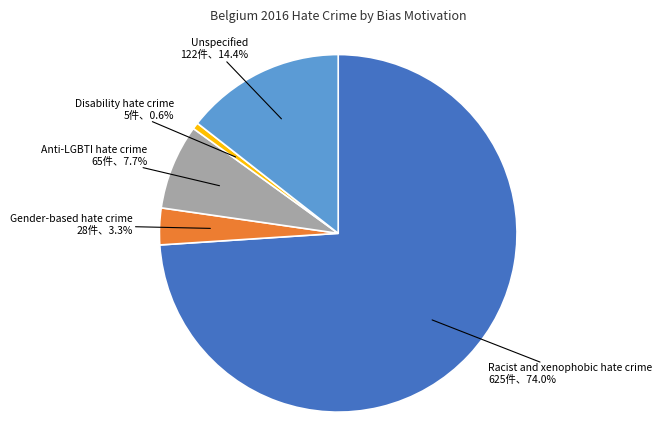

Is there a majority slice in this chart?

Yes